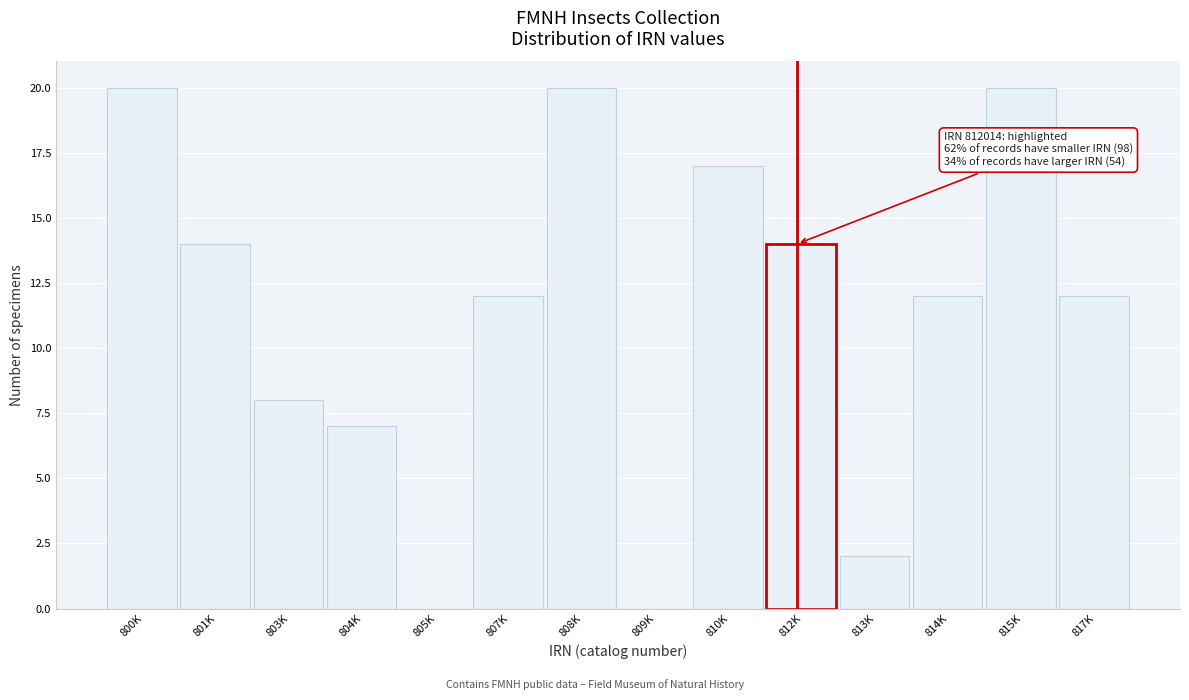

Reading right to left, transcribe all the data shown in this chart.

817K=12	815K=20	814K=12	813K=2	812K=14	810K=17	809K=0	808K=20	807K=12	805K=0	804K=7	803K=8	801K=14	800K=20